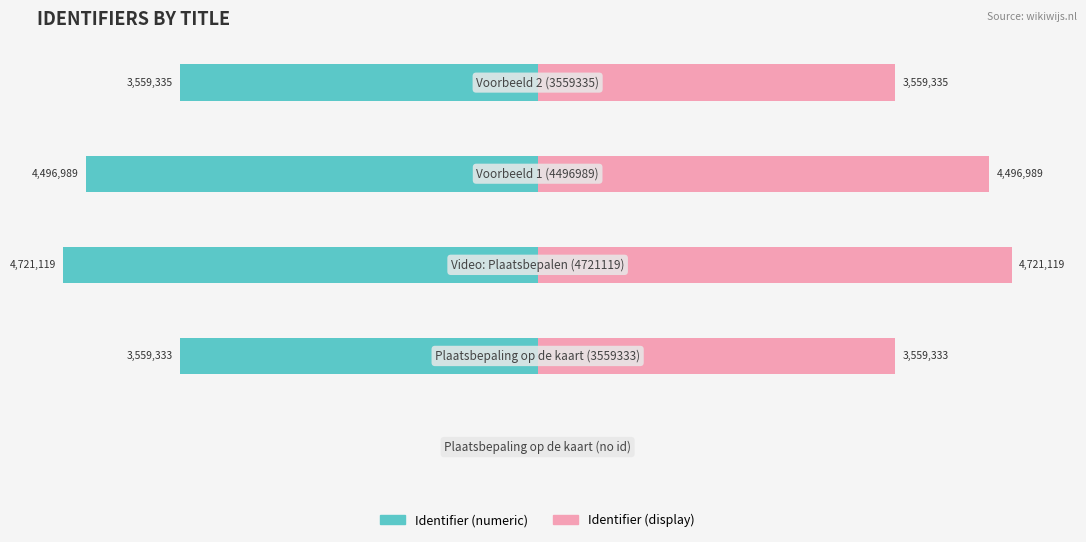

Where does the Identifier (display) series first go above 75?

1